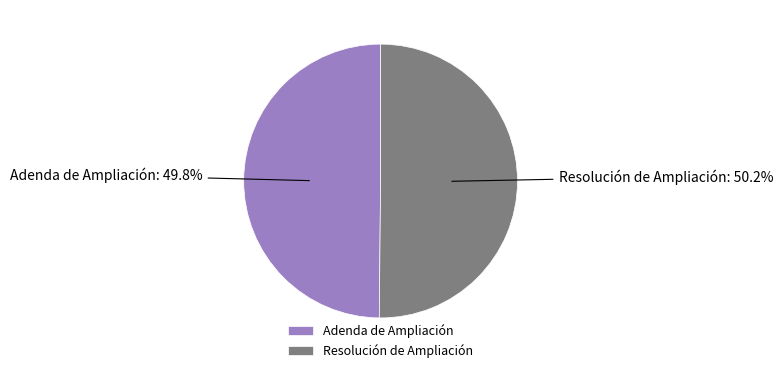

Count the number of slices in the pie.

2